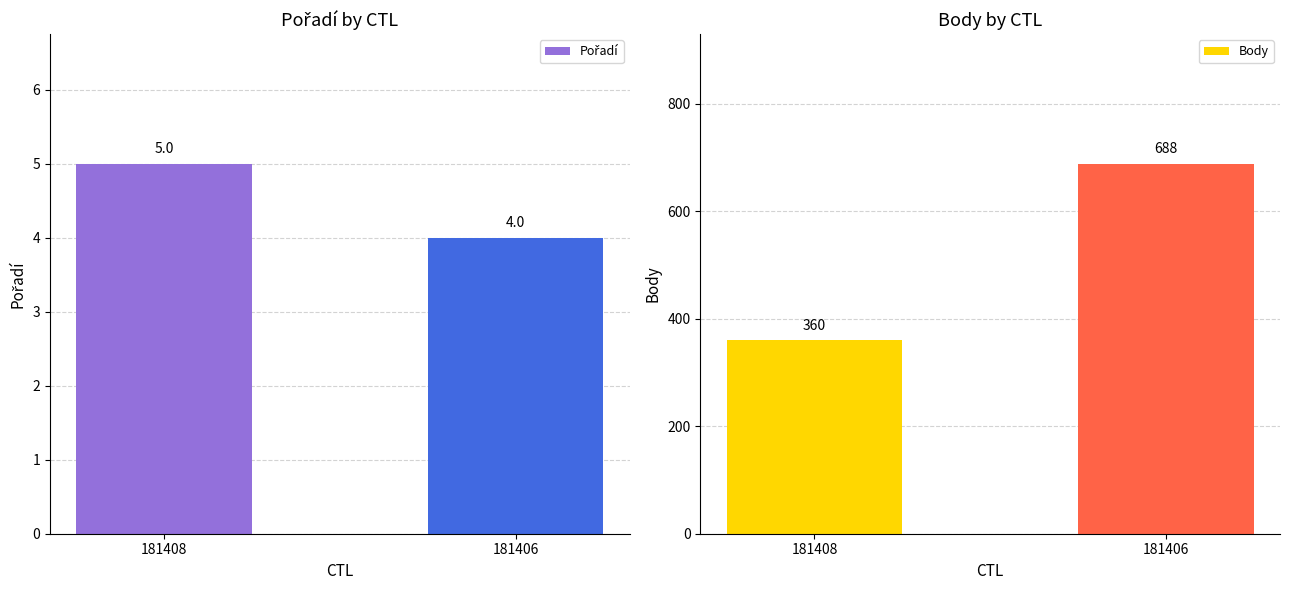

What are all the series names shown in the legend?

Pořadí, Body